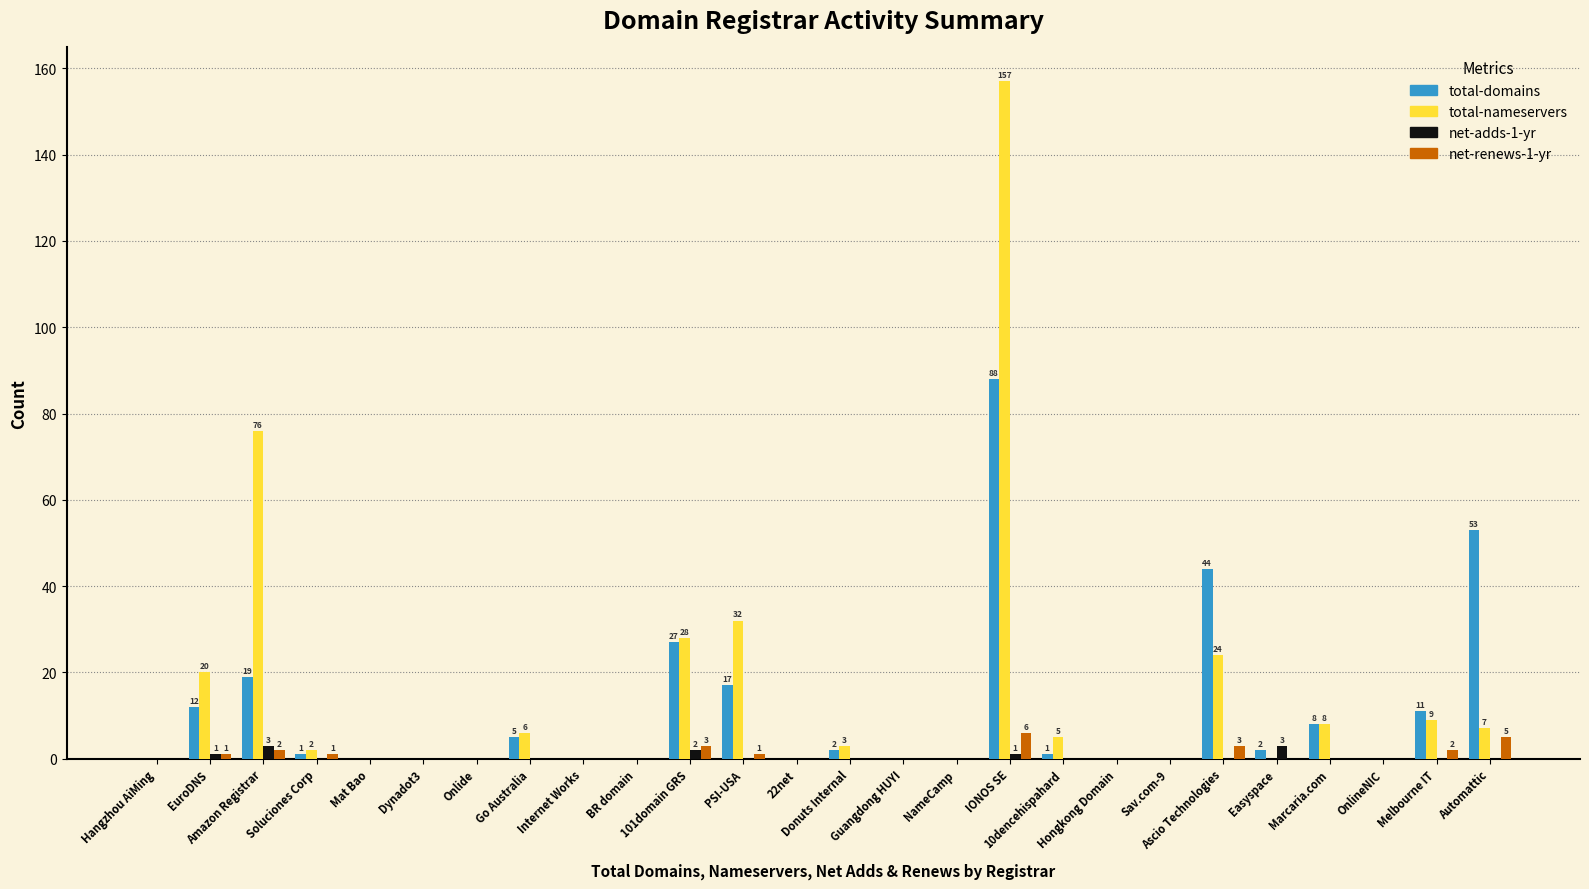

What is the sum of all total-nameservers values?

377